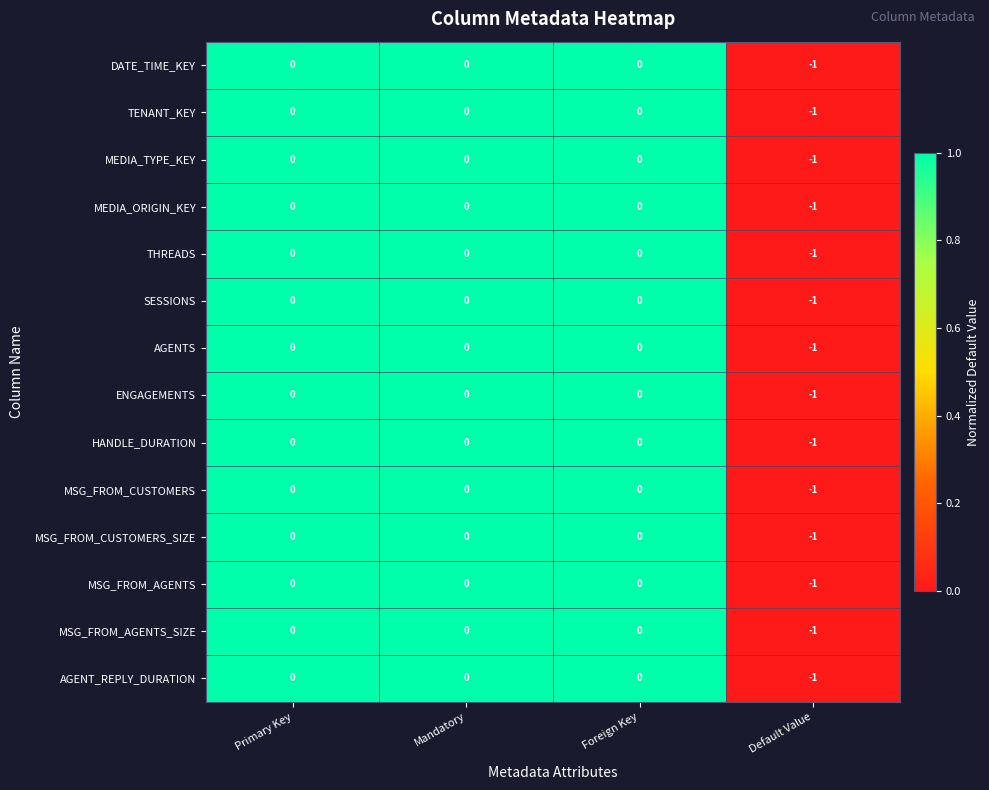

Is it true that THREADS equals 0 at Foreign Key?

True